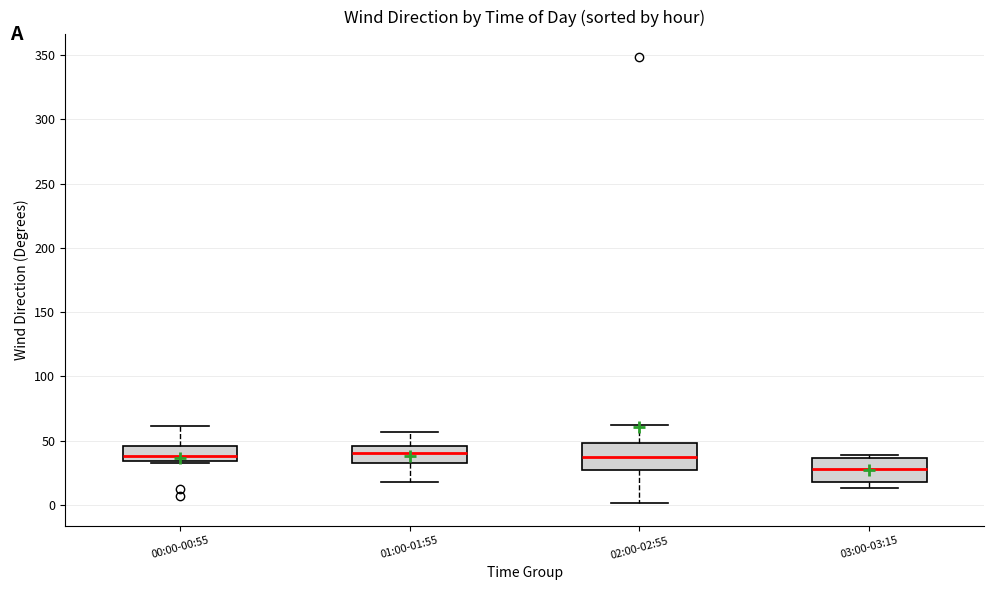

Reading left to right, read every box against the y-axis: the position of its median line, the range the box covers, and the ends of its whiskers. The values are not printed on the chart, so give them approximately, as read against the axis.

00:00-00:55: median 40, box 35 to 45, whiskers 35 to 60
01:00-01:55: median 40, box 35 to 45, whiskers 20 to 55
02:00-02:55: median 35, box 25 to 50, whiskers 0 to 60
03:00-03:15: median 30, box 20 to 35, whiskers 15 to 40